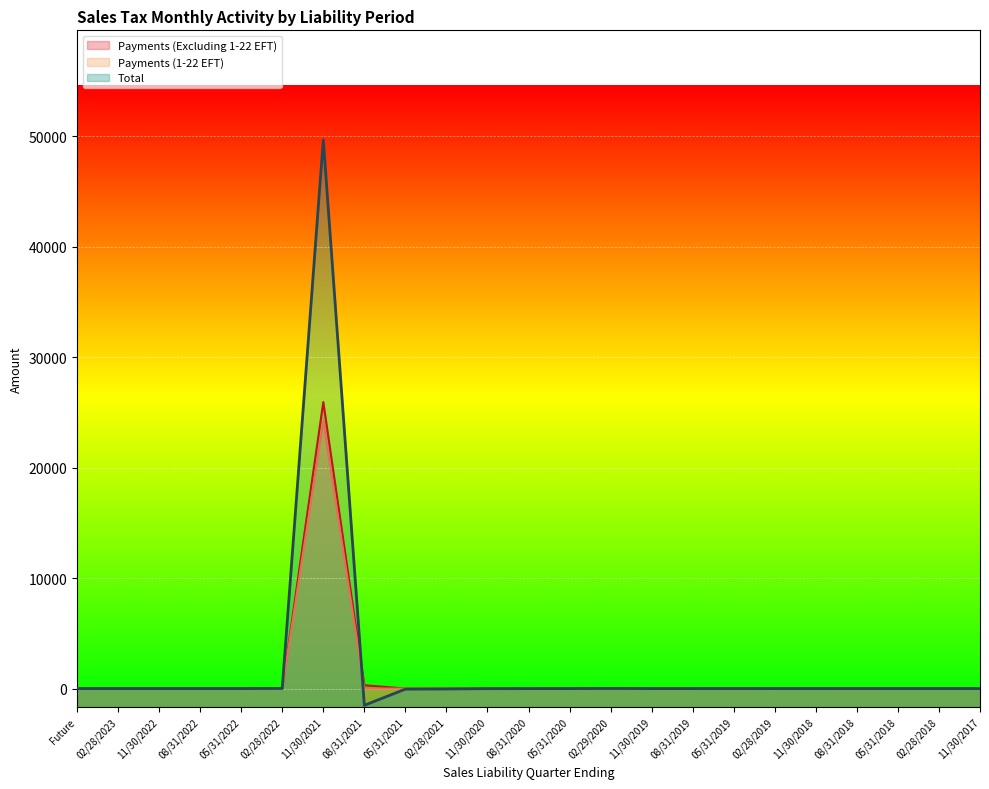

At 02/28/2023, list the series in order from smallest to largest.

Payments (Excluding 1-22 EFT), Payments (1-22 EFT), Total